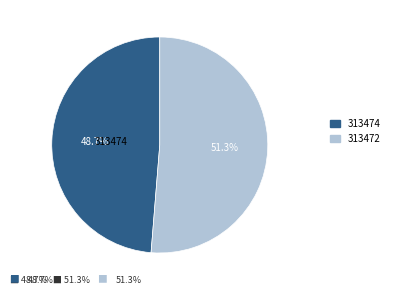

Which category has the smallest portion of the pie?

313474